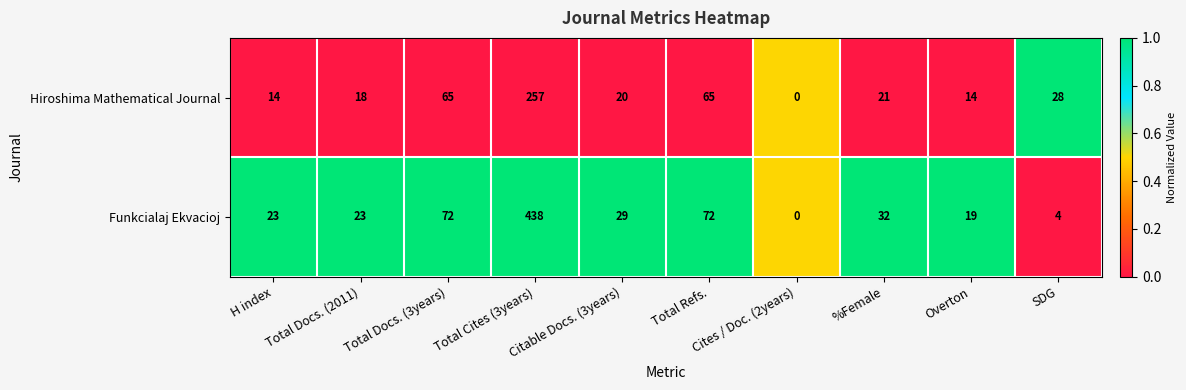

The Funkcialaj Ekvacioj series shows 111 at Total Docs. (3years). True or false?

False